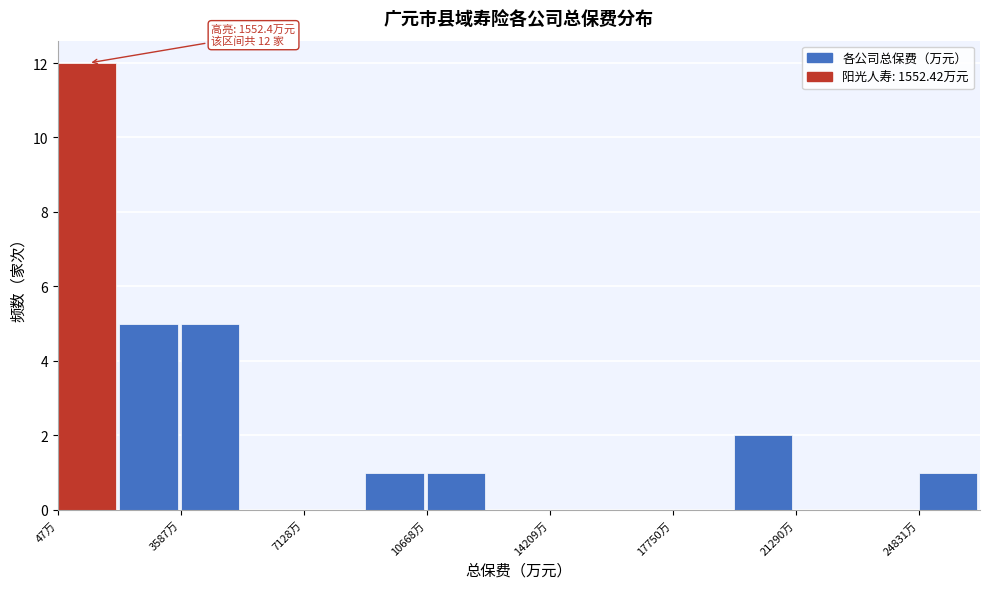

Read against the x-axis, roughly where is the centre of the tallest bar?

1000